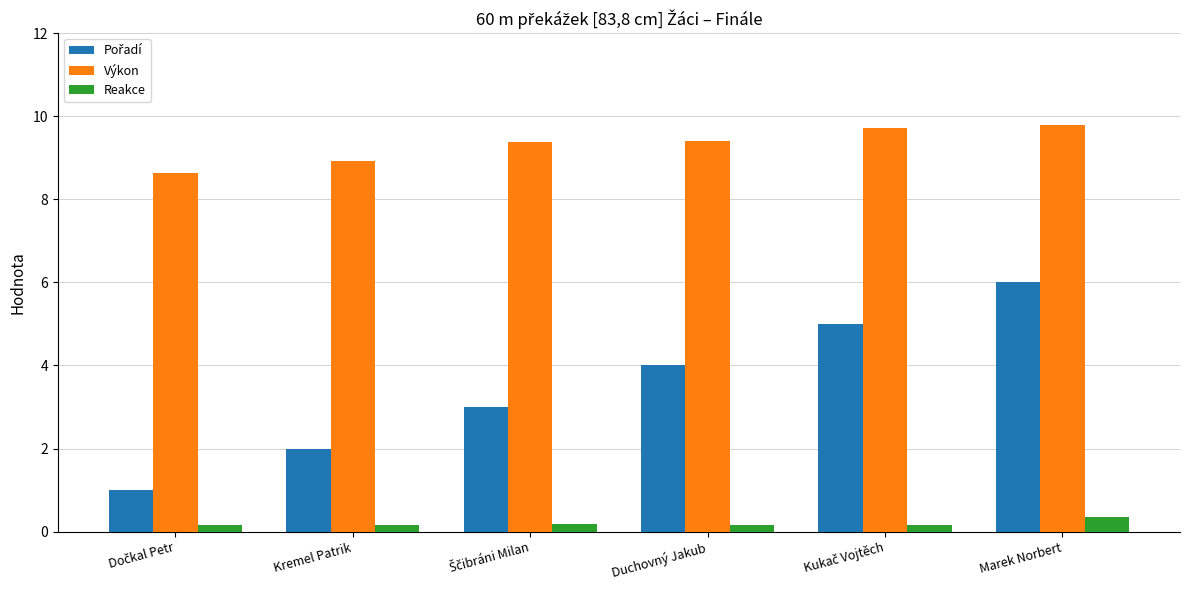

At how many categories does at least one series exceed 7?

6